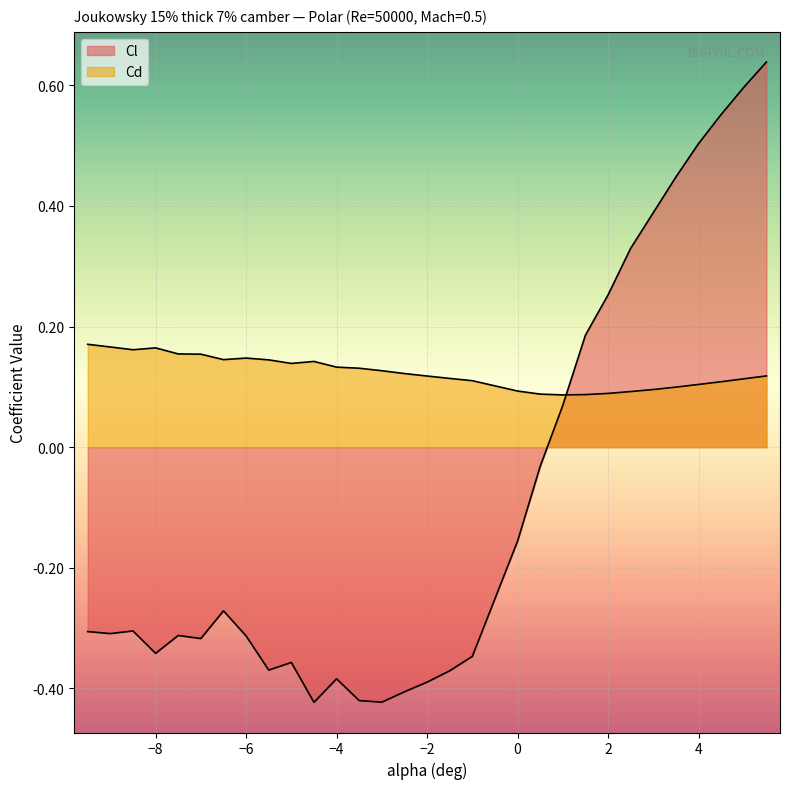

At which category does the chart reach its minimum across all series?

-4.5